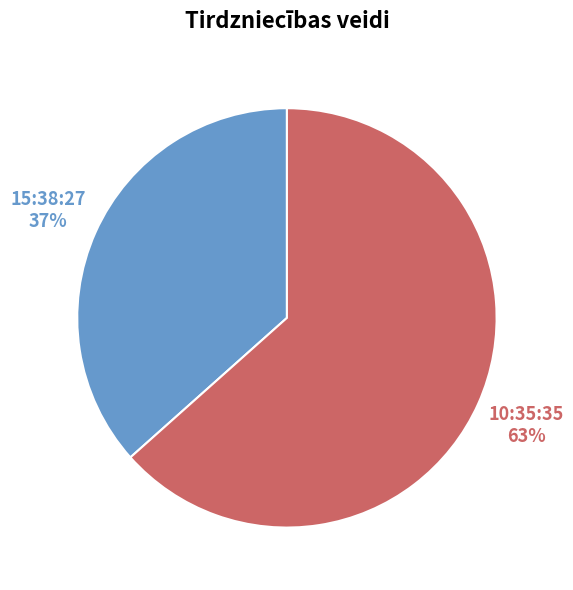

Is there any slice that represents more than half of the pie?

Yes